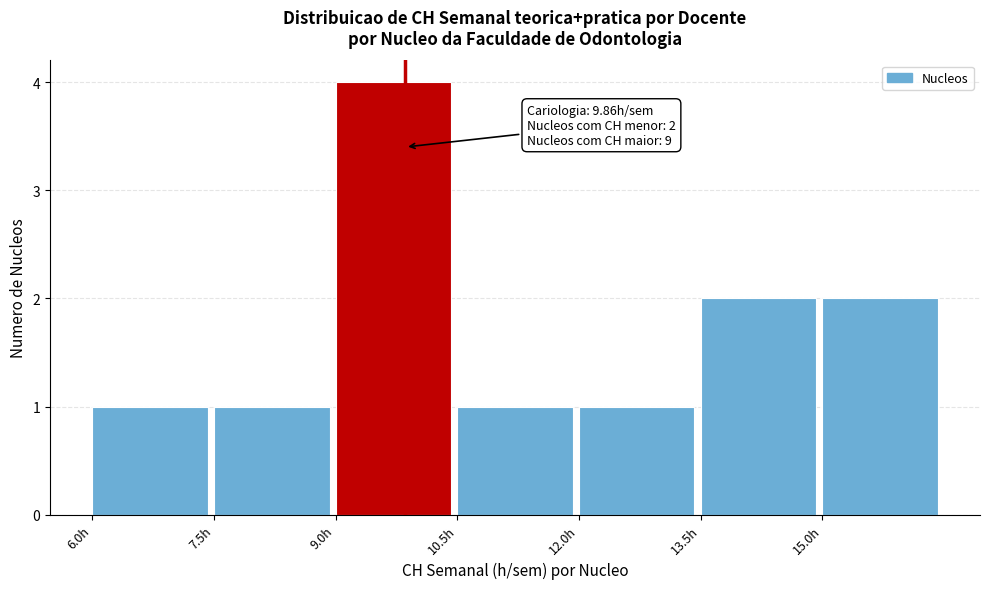

Over which range of the x-axis is the bar tallest?

9.0 to 10.5